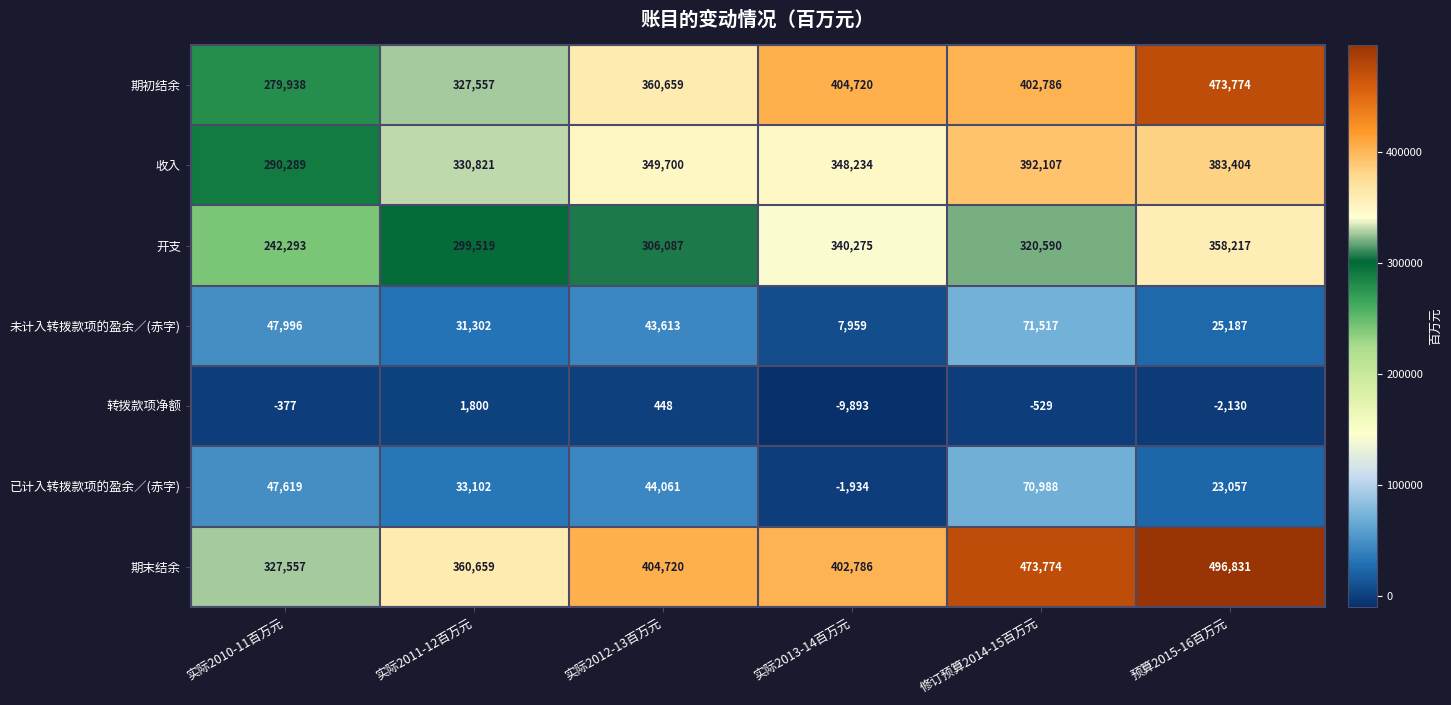

The value of 开支 at 实际2011-12百万元 is 414672. True or false?

False